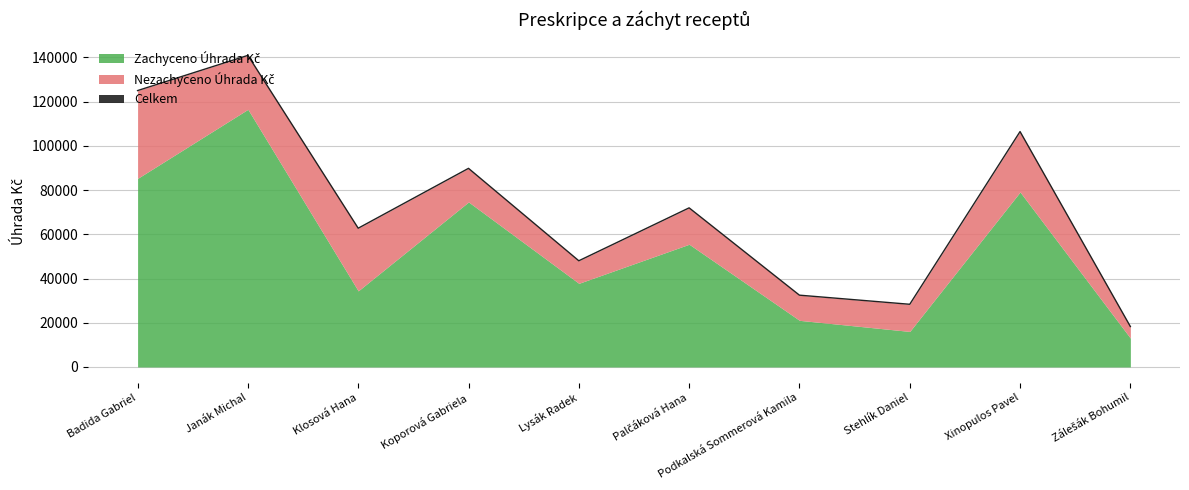

Does the chart display data point markers on the line(s)?

No